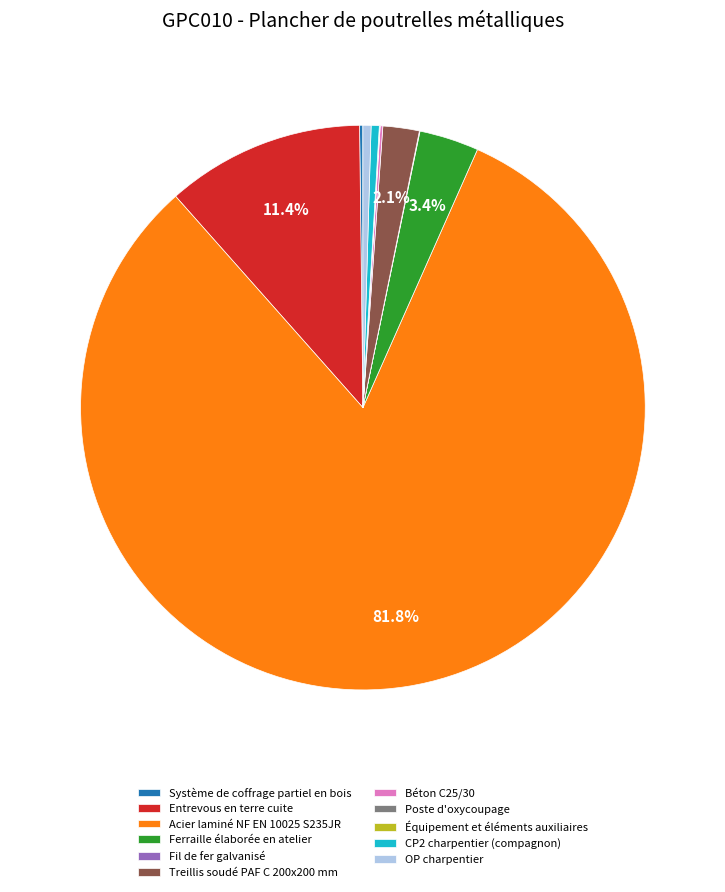

Is there a majority slice in this chart?

Yes